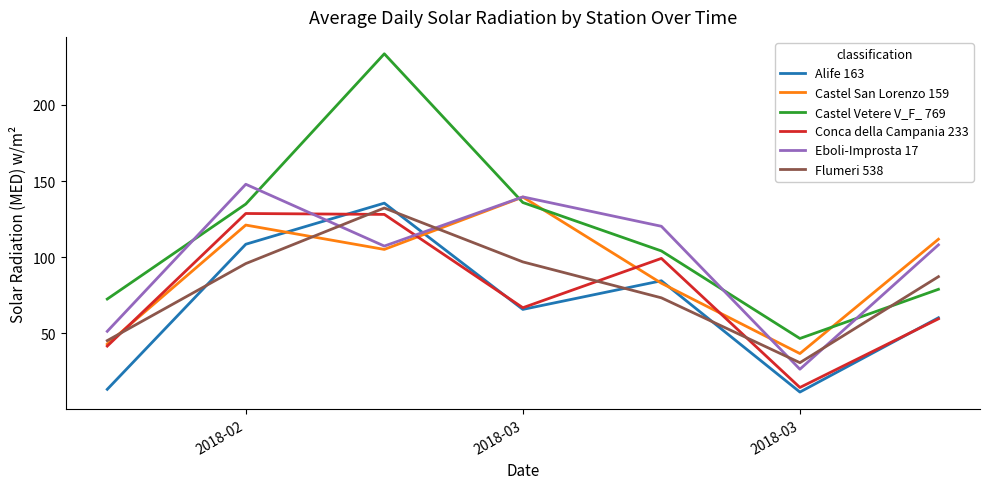

Which series has the largest total across all categories?

Castel Vetere V_F_ 769